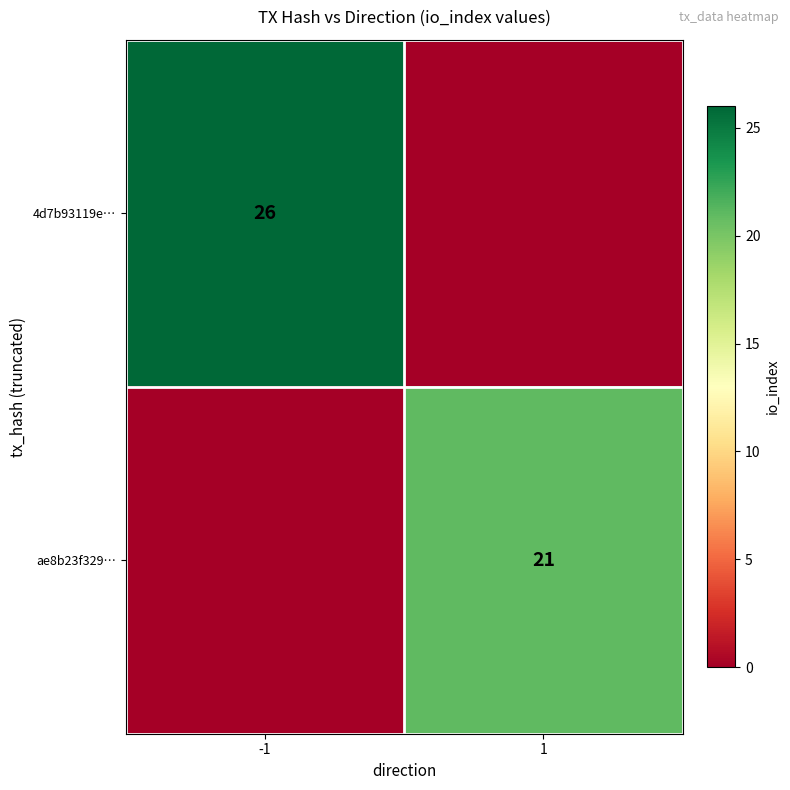

True or false: ae8b23f329… has a value of 6 at 1.

False